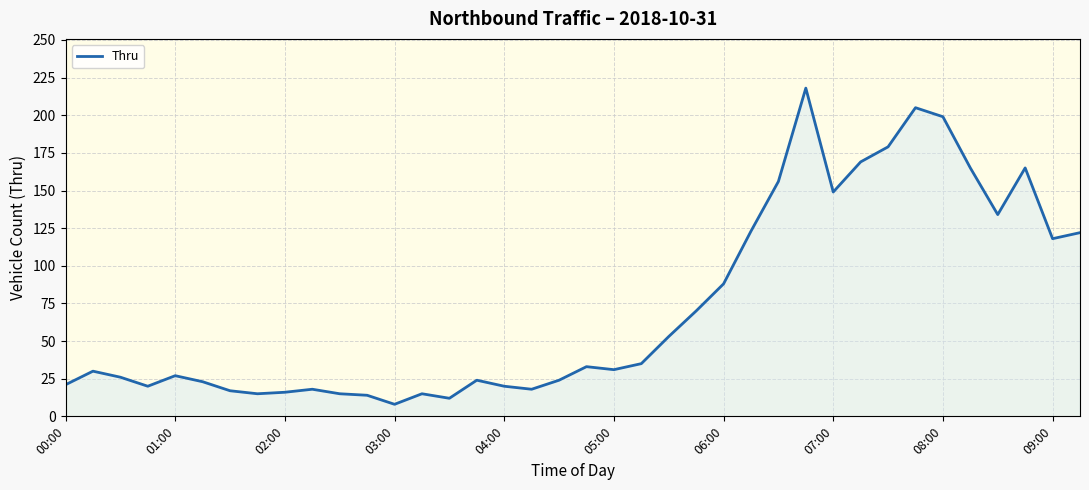

What is the sum of all values?

2775